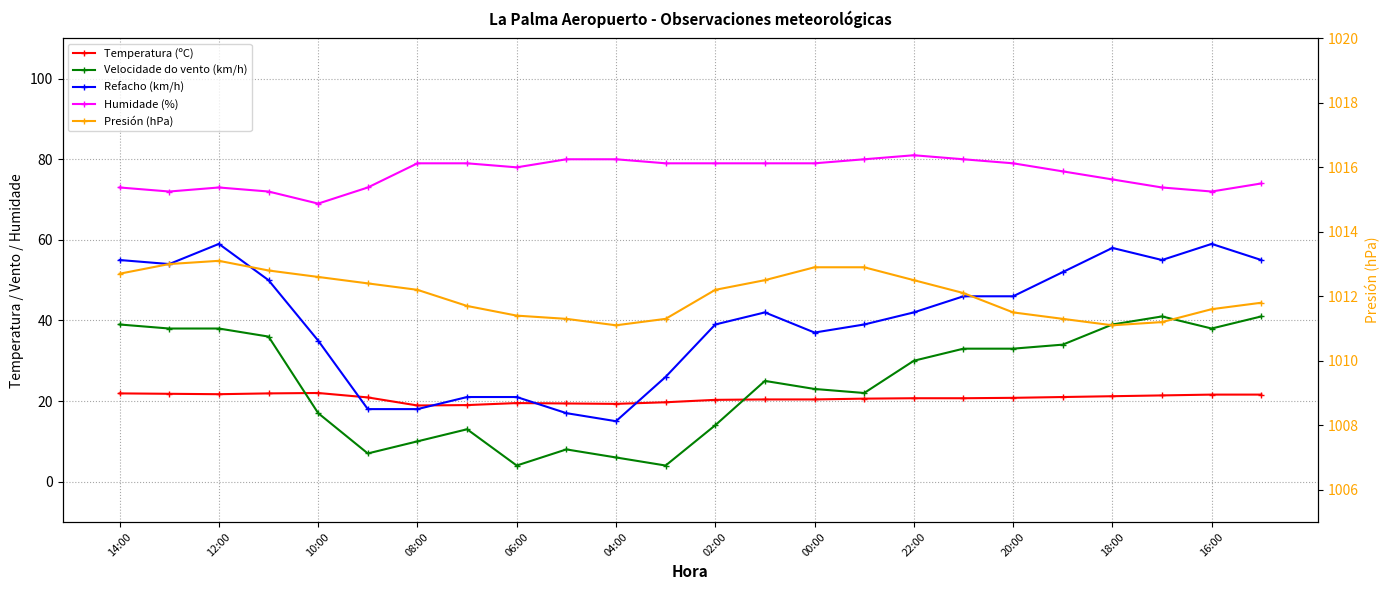

Which series changed the most between 06:00 and 19?

Velocidade do vento (km/h)